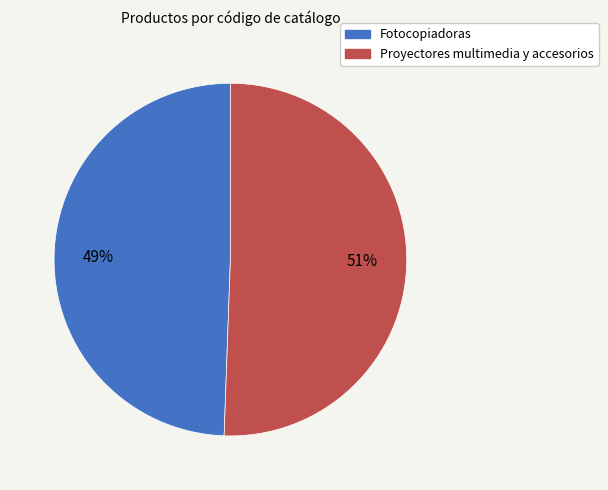

What percentage is the Proyectores multimedia y accesorios slice, to the nearest percent?

51%